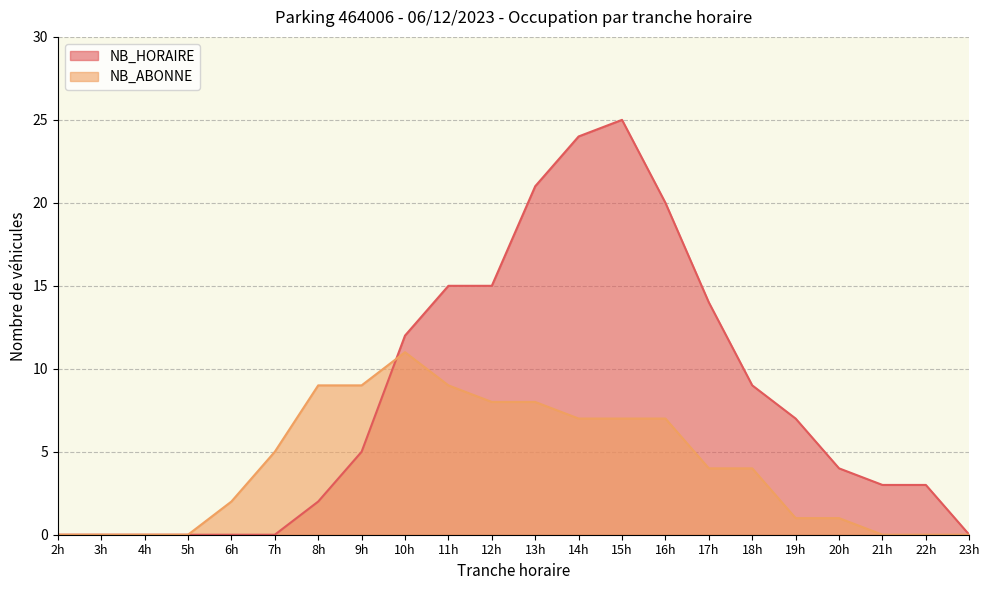

What is the difference between the highest and lowest values at 22h?

3